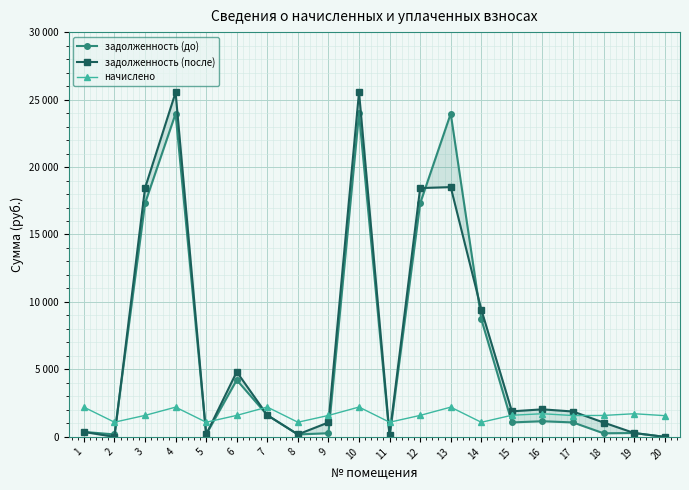

What is the sum of all задолженность (до) values?

126091.9